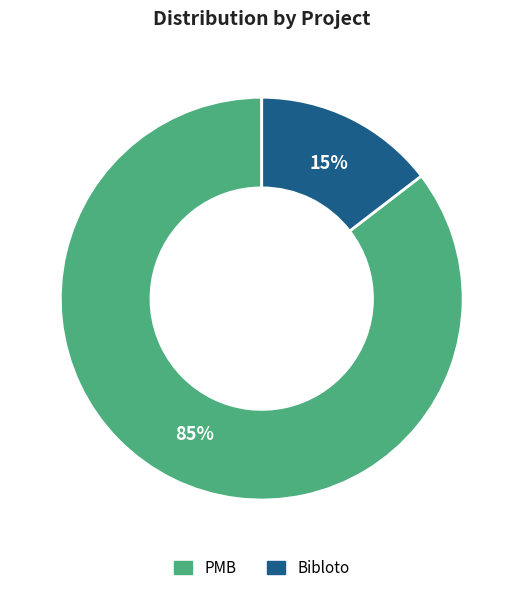

Does PMB account for over 50% of the chart?

Yes